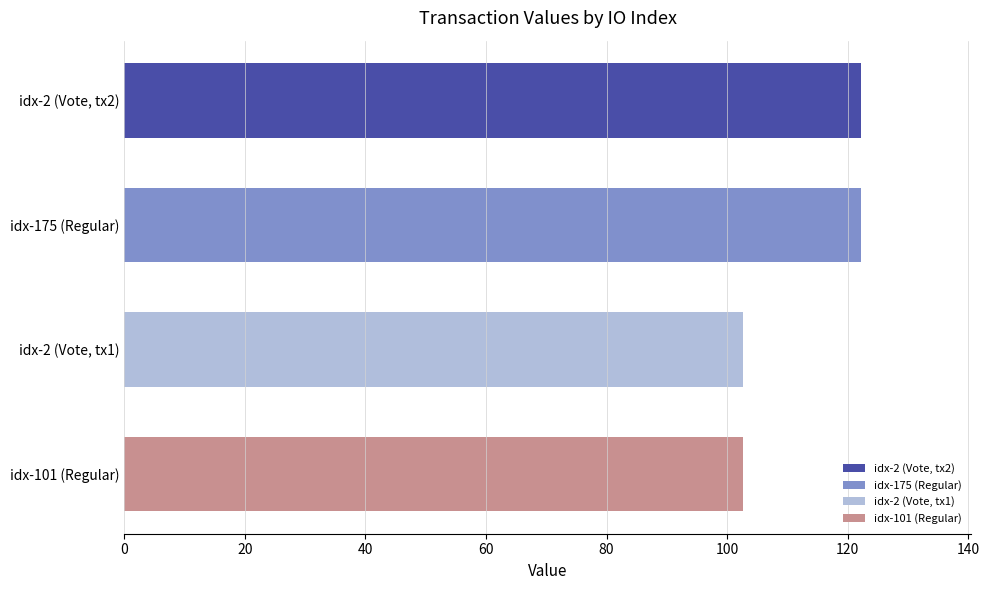

True or false: the data shows 29.8 at idx-175 (Regular).

False